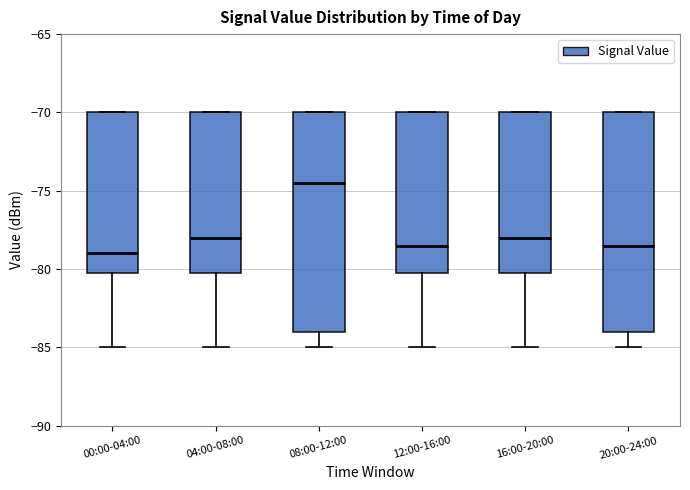

Reading left to right, transcribe this box plot: for each box, give where its median line is, the range the box spans, and where its two whiskers end, as read against the y-axis. The values are not printed on the chart, so give them approximately, as read against the axis.

00:00-04:00: median -79.0, box -80.0 to -70.0, whiskers -85.0 to -70.0
04:00-08:00: median -78.0, box -80.0 to -70.0, whiskers -85.0 to -70.0
08:00-12:00: median -74.5, box -84.0 to -70.0, whiskers -85.0 to -70.0
12:00-16:00: median -78.5, box -80.0 to -70.0, whiskers -85.0 to -70.0
16:00-20:00: median -78.0, box -80.0 to -70.0, whiskers -85.0 to -70.0
20:00-24:00: median -78.5, box -84.0 to -70.0, whiskers -85.0 to -70.0